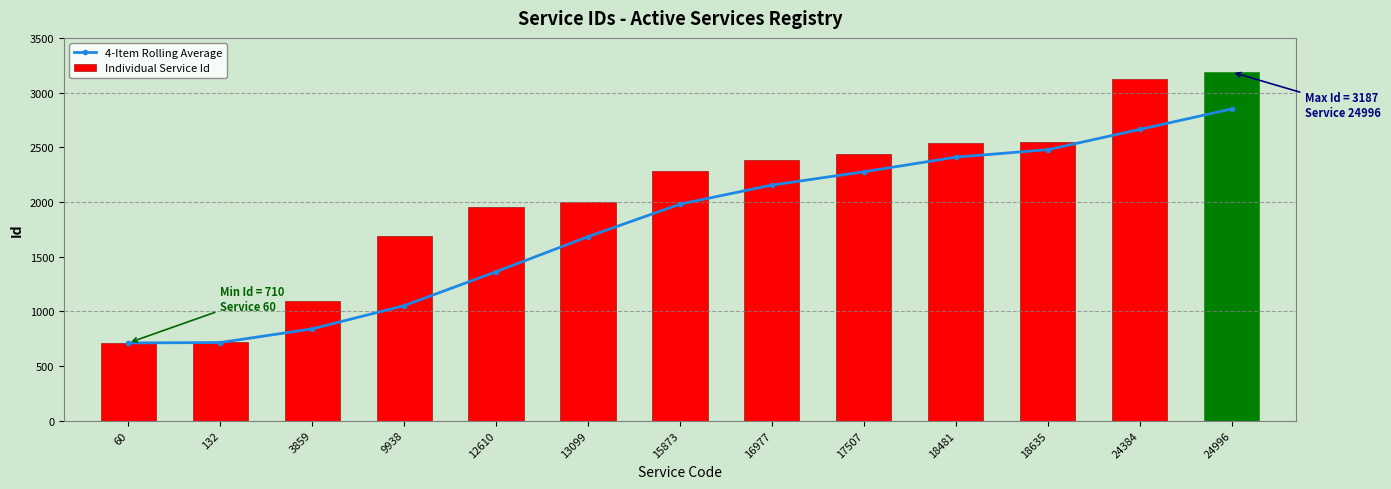

Is it true that 4-Item Rolling Average equals 1979.2 at 15873?

True